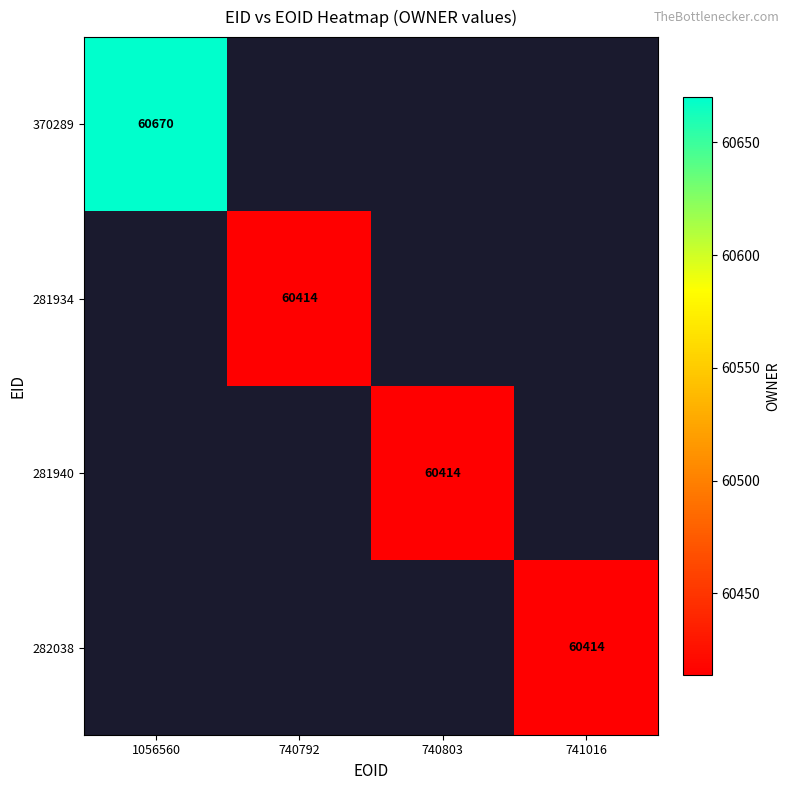

What is the maximum value shown in the chart?

60670.0